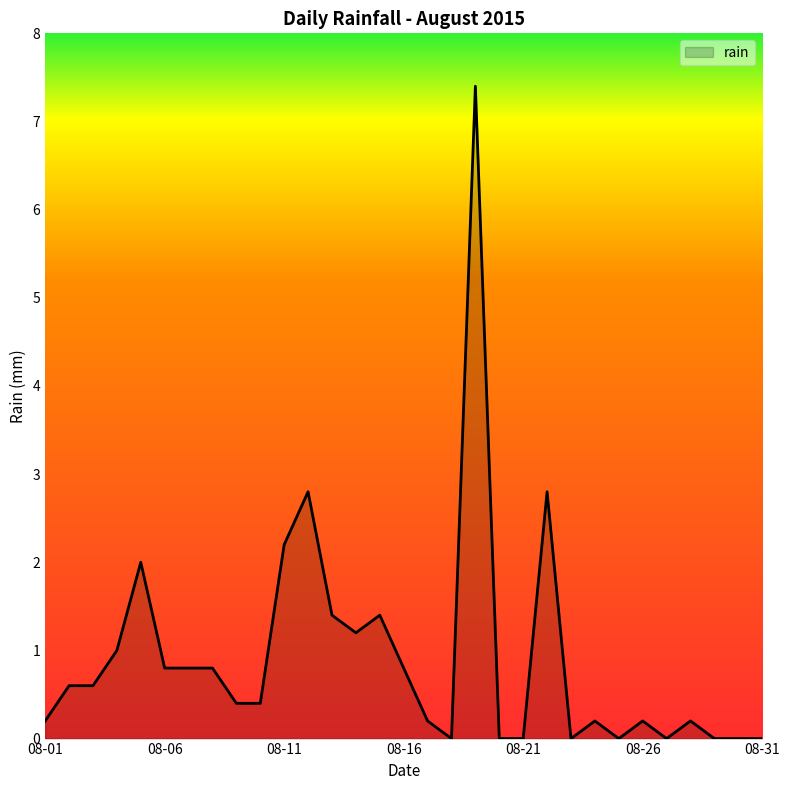

Does the chart have visible grid lines?

No